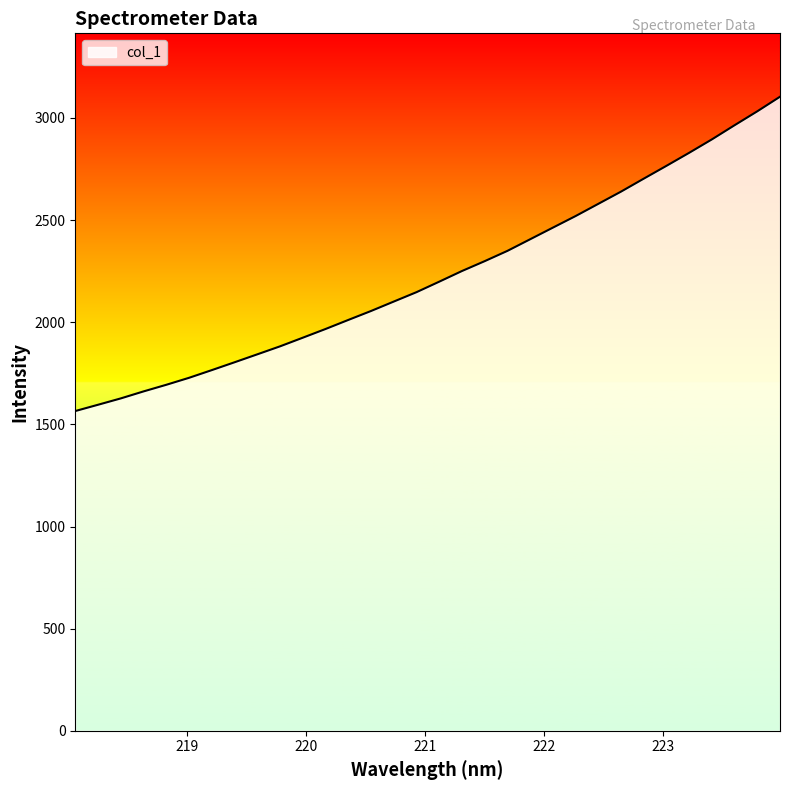

What is the difference between the maximum and minimum values?

1538.7